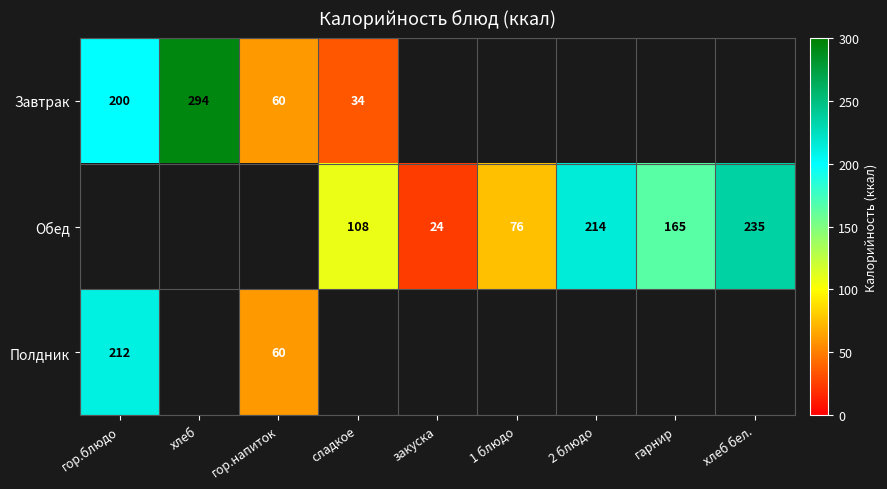

What is the maximum value for Полдник?

212.0